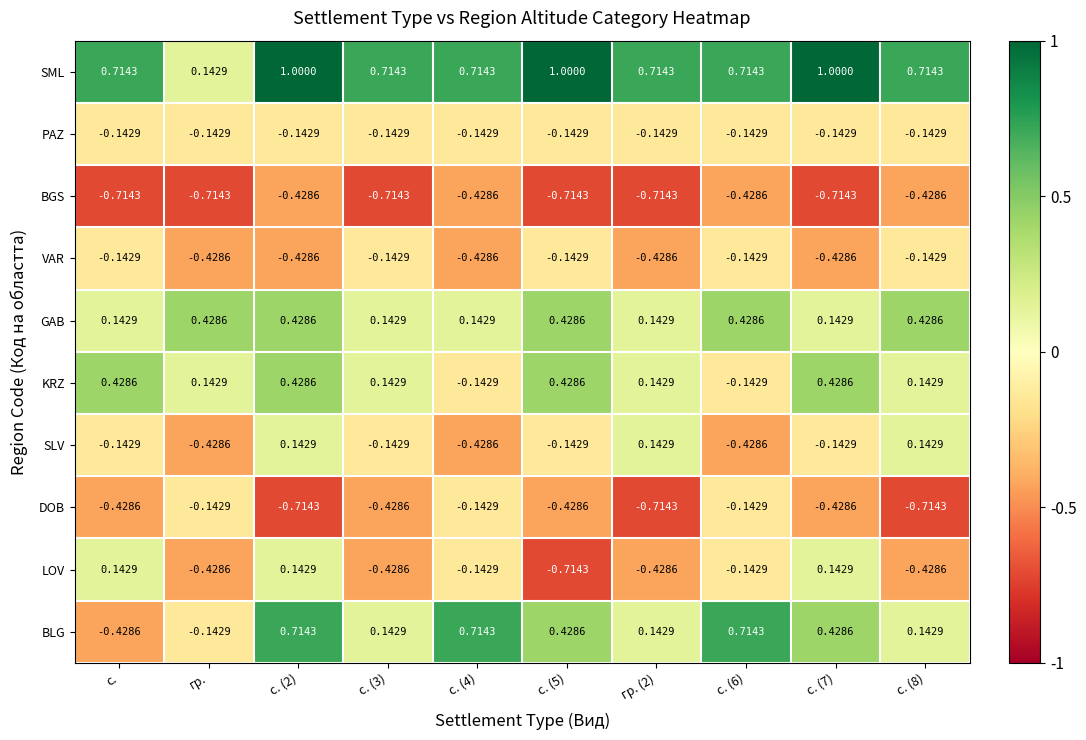

Where does the LOV series first go above 0?

с.